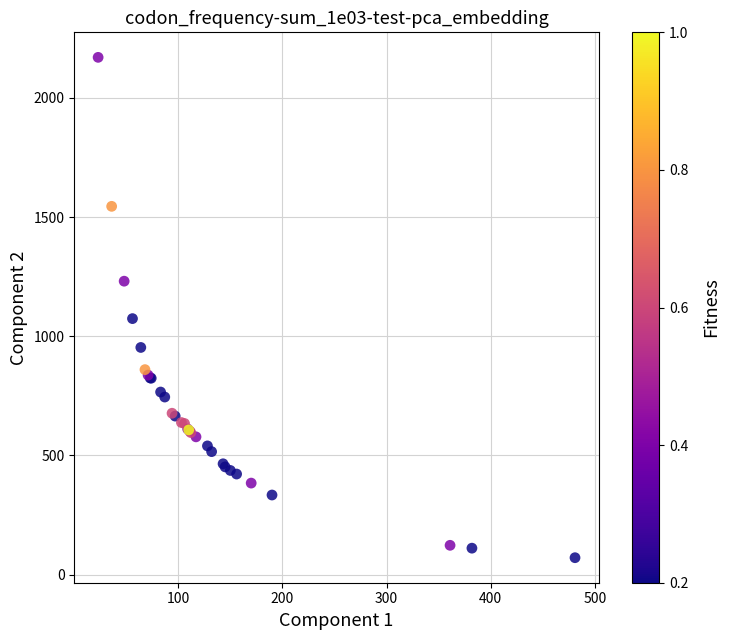

What Y value in the scatter plot is closest to 1120?

1074